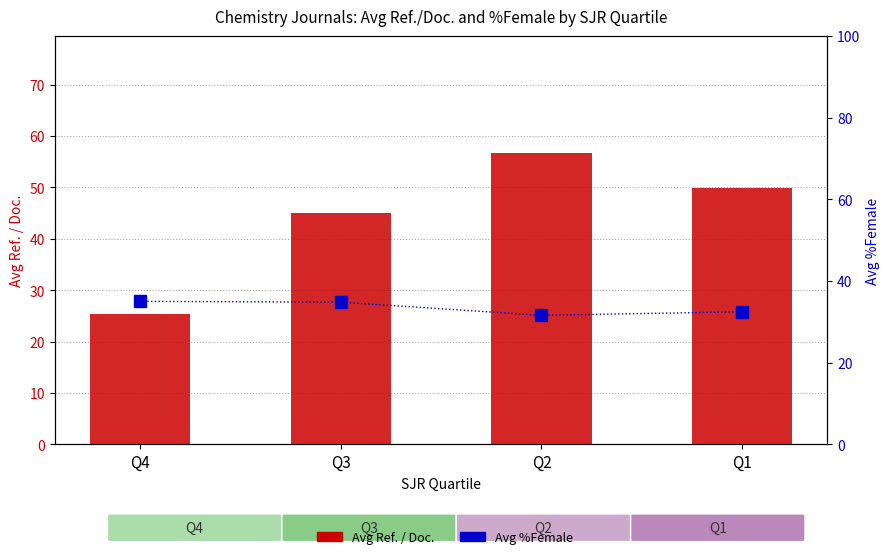

The value of Avg %Female at Q2 is 7.4. True or false?

False